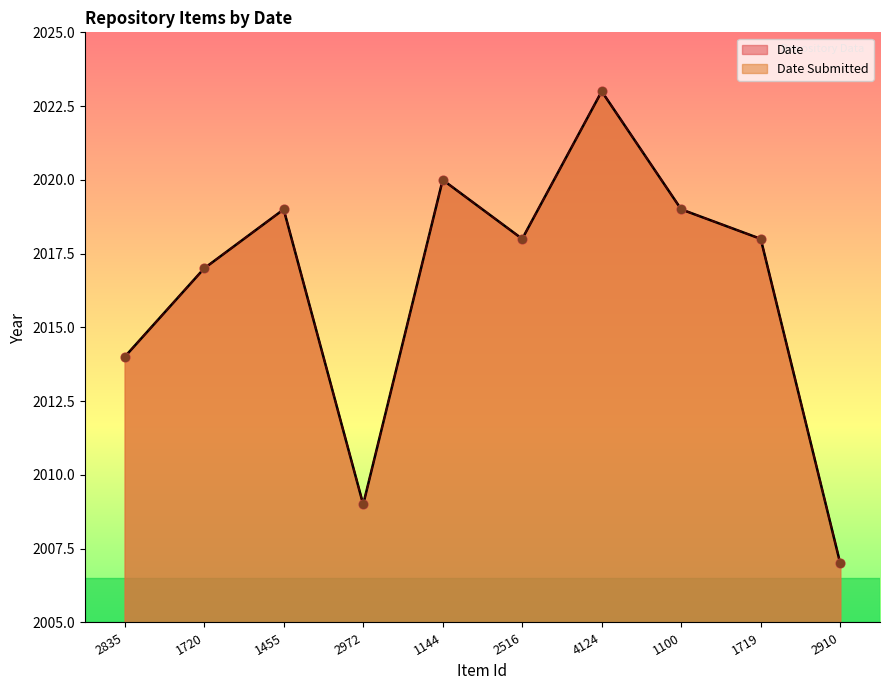

Is the value of Date Submitted at 2910 greater than the value of Date at 2910?

No